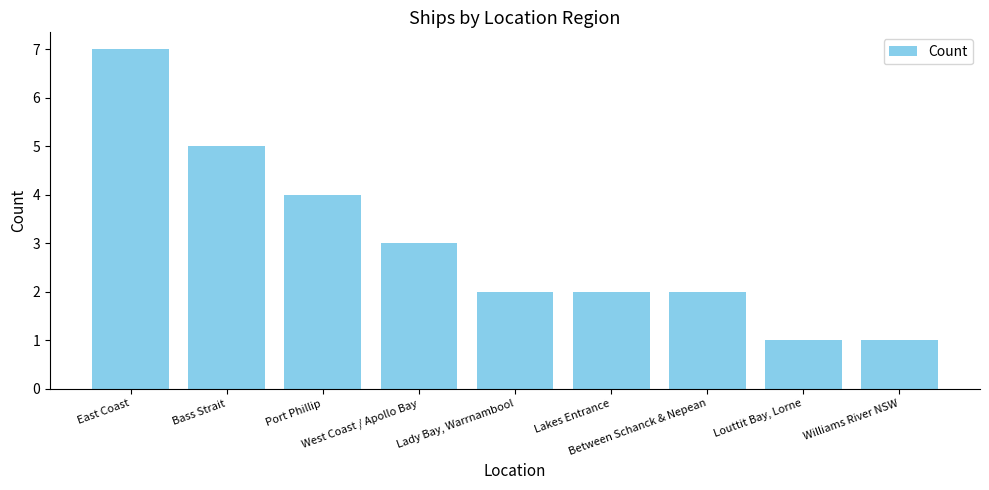

What is the difference between the second highest and minimum values?

4